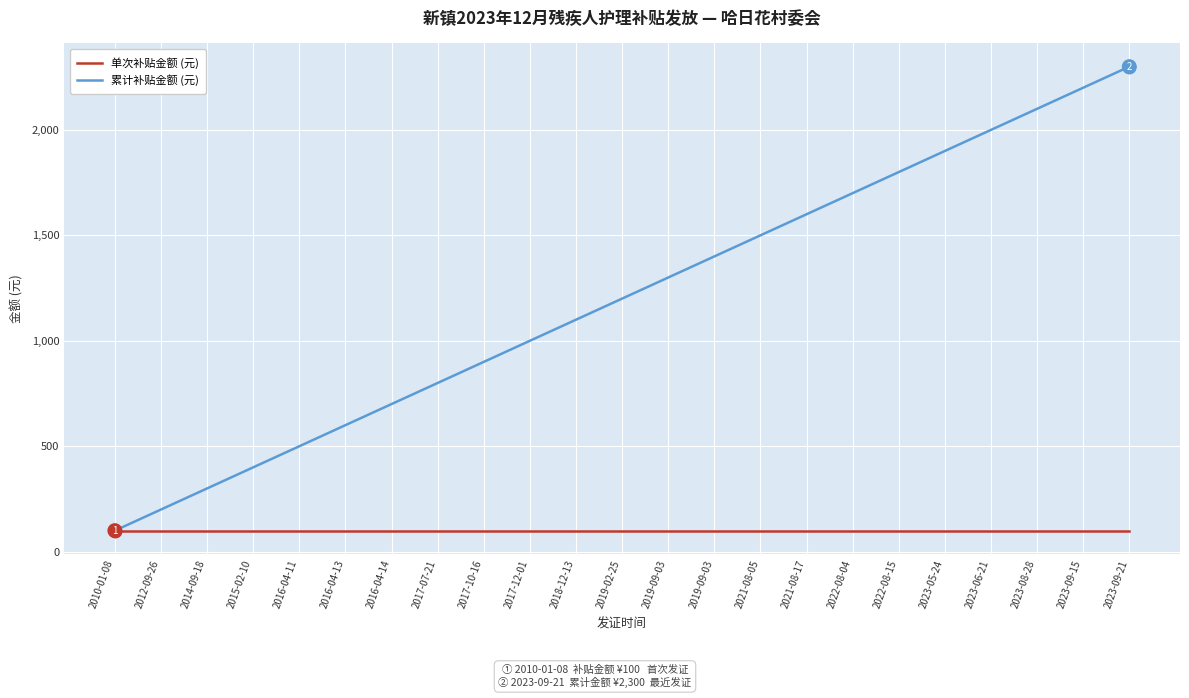

What is the label of the 7th point from the left?

2016-04-14